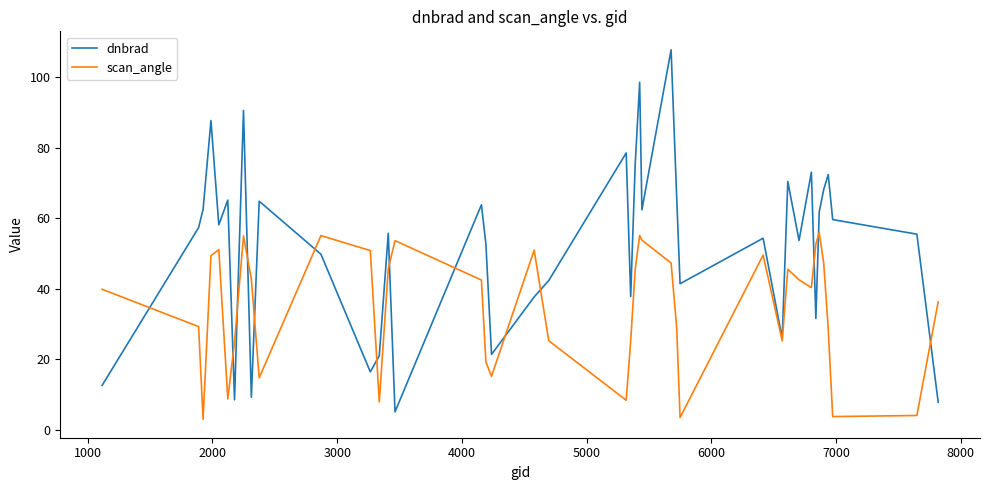

Rank the series by their average value, from lowest to highest.

scan_angle, dnbrad